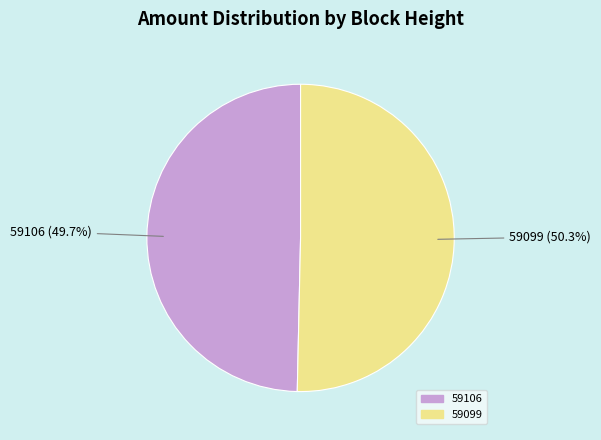

How many slices are in this pie chart?

2